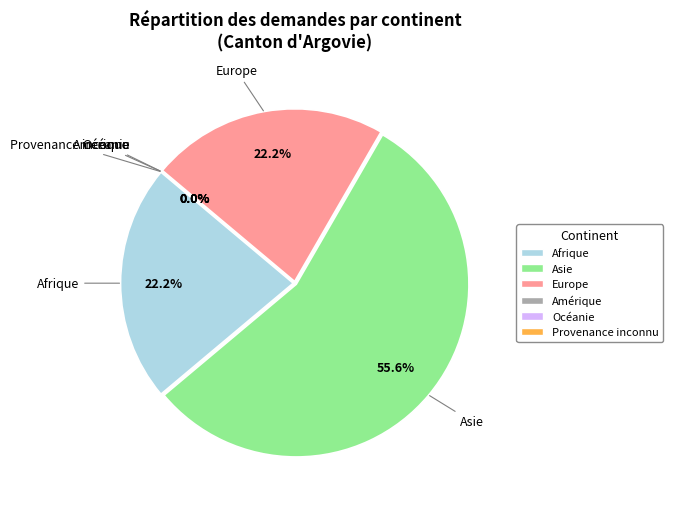

Which category accounts for the majority?

Asie